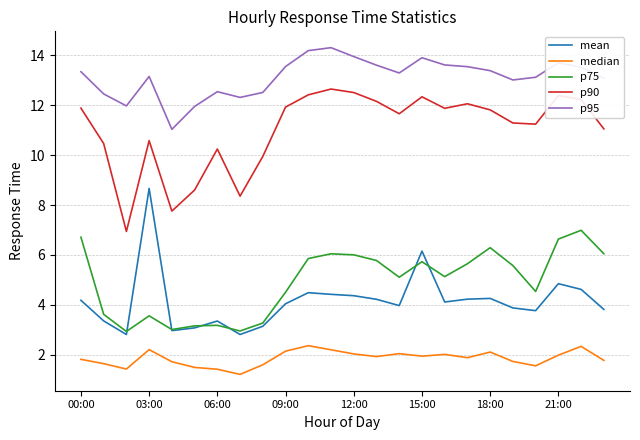

Does the chart display data point markers on the line(s)?

No